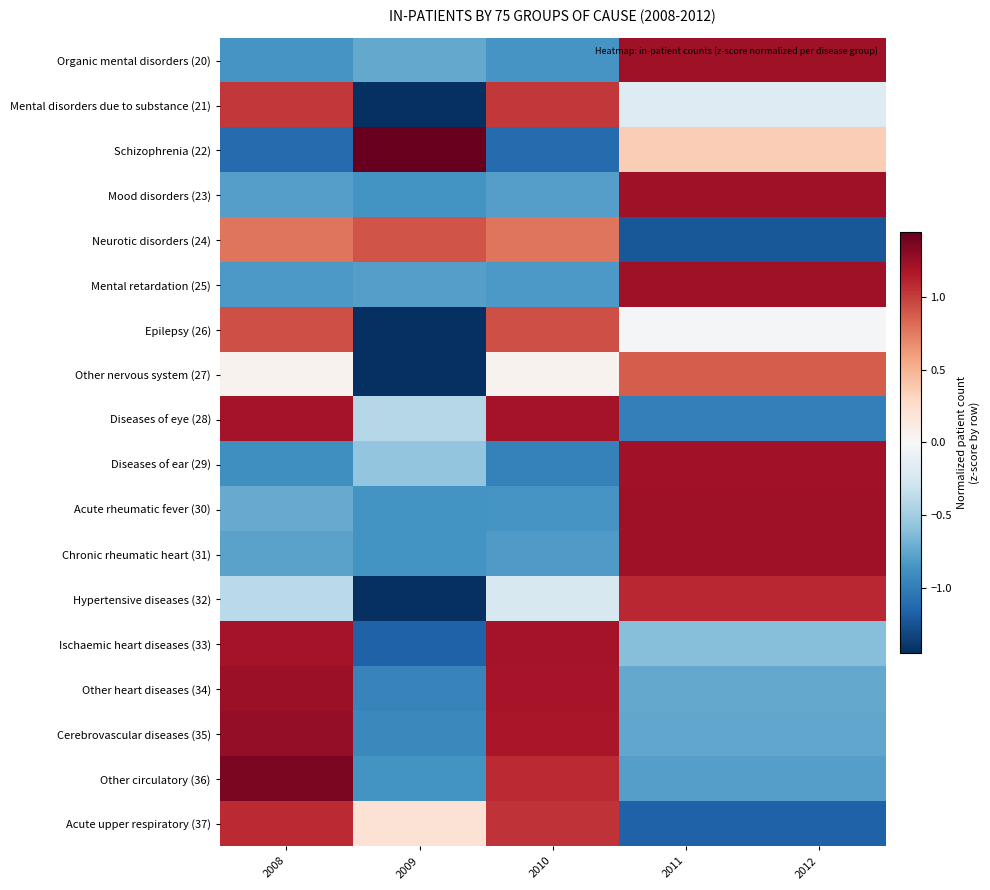

At which category is the sum across all series the highest?

2008